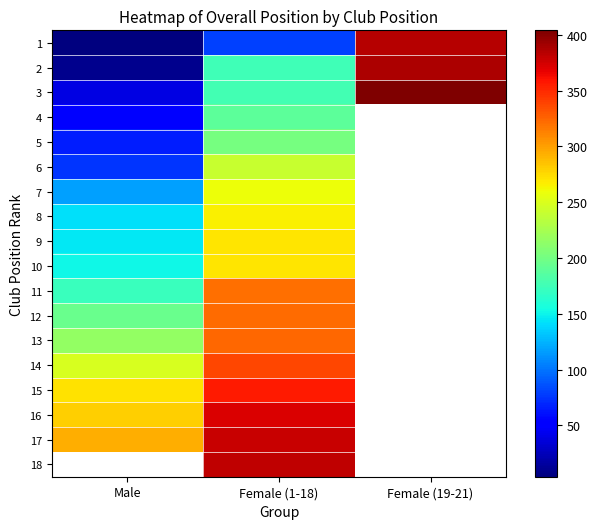

Is it true that 1 equals 2.7 at Male?

False